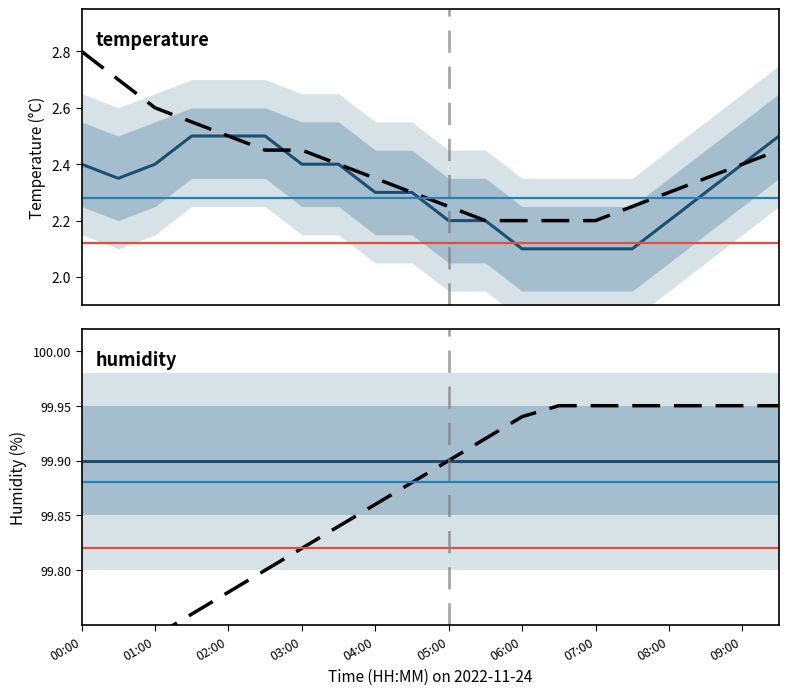

How many distinct data groups are displayed?

4